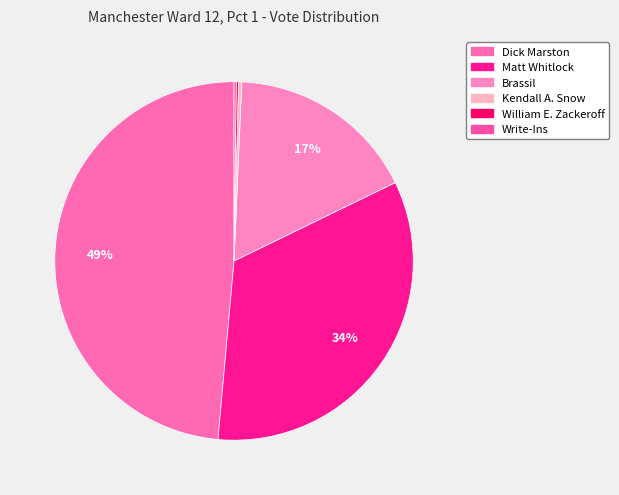

What percentage do Write-Ins and Dick Marston together represent?

48.8%